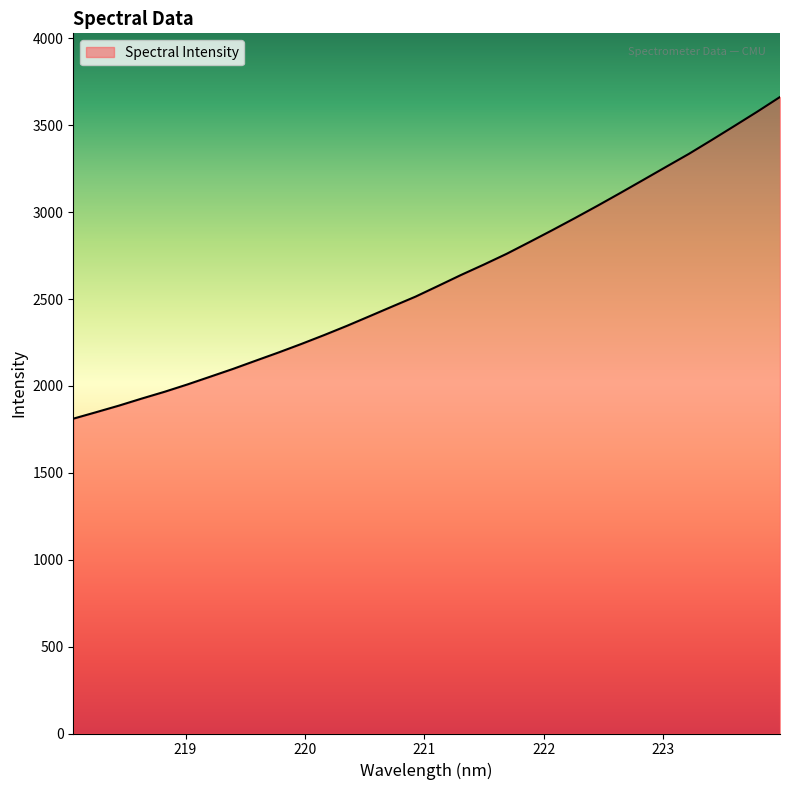

What is the minimum value shown in the chart?

1811.6